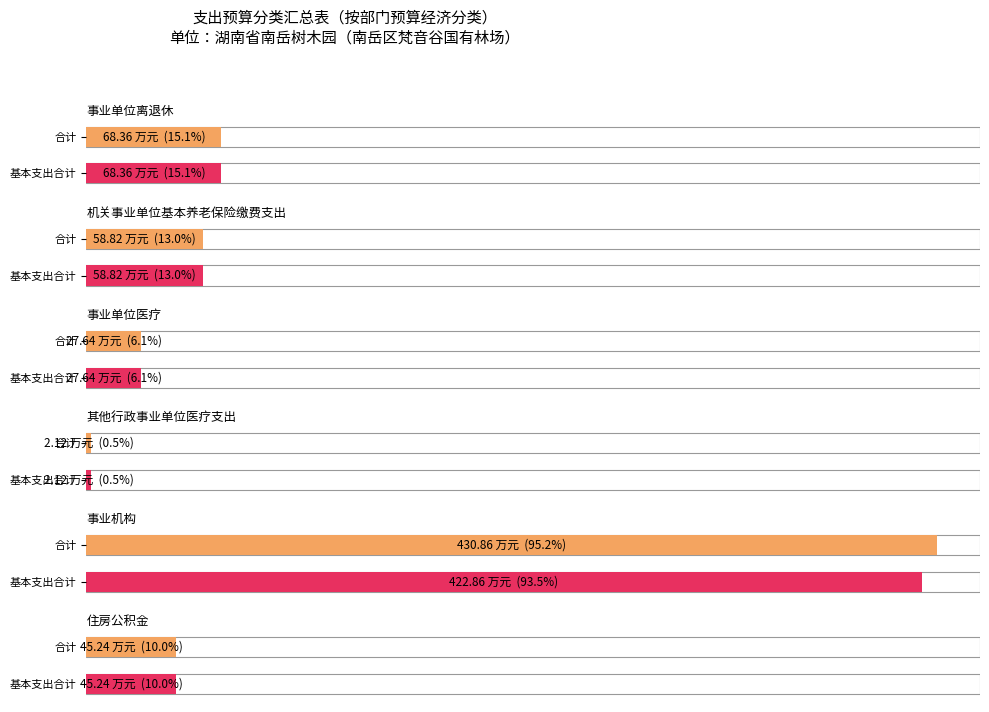

Which series has the largest total across all categories?

合计